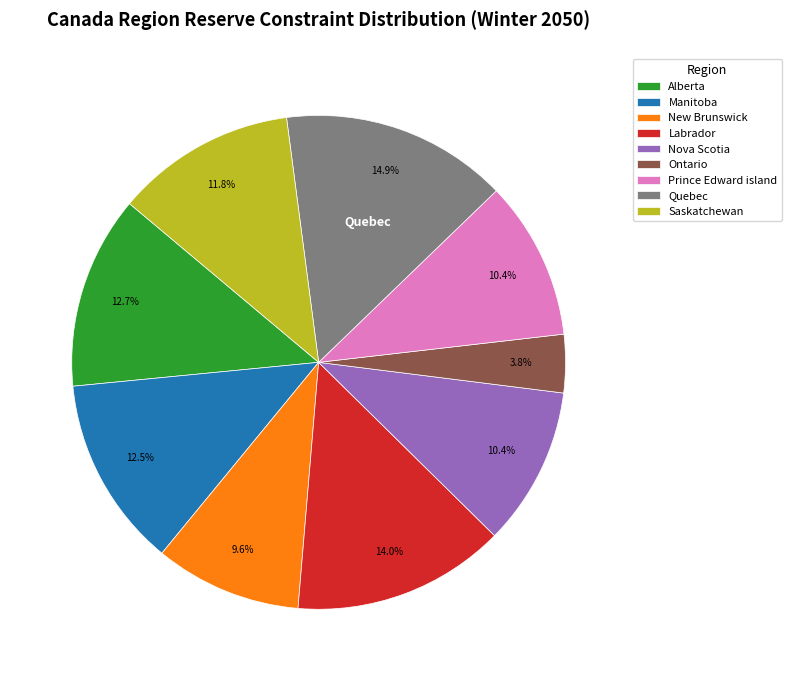

Count the number of slices in the pie.

9